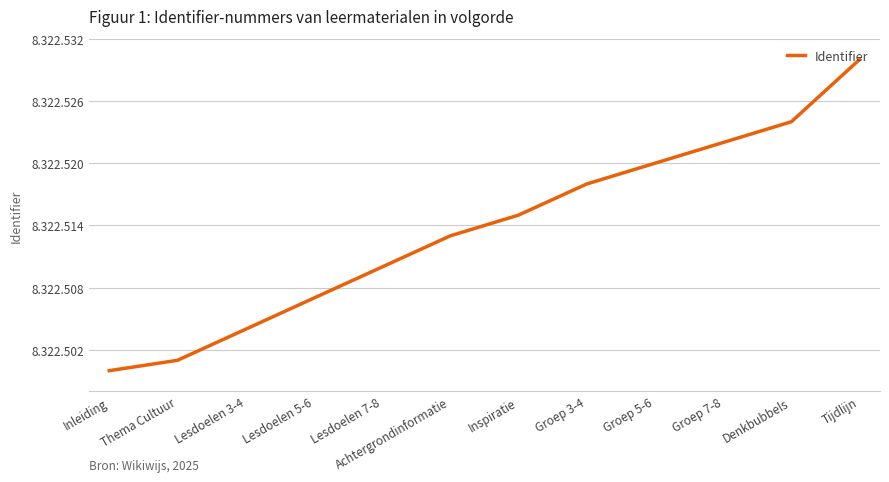

What is the value of the 6th point from the left?

8322513